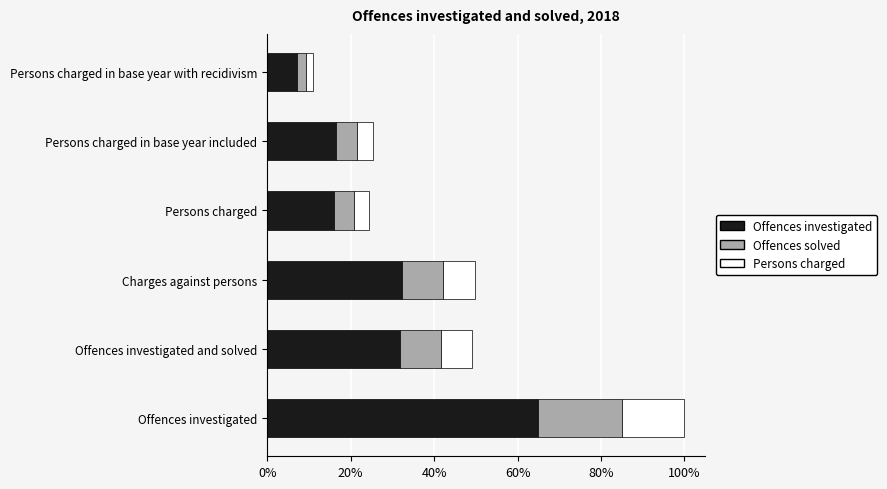

What are all the series names shown in the legend?

Offences investigated, Offences solved, Persons charged